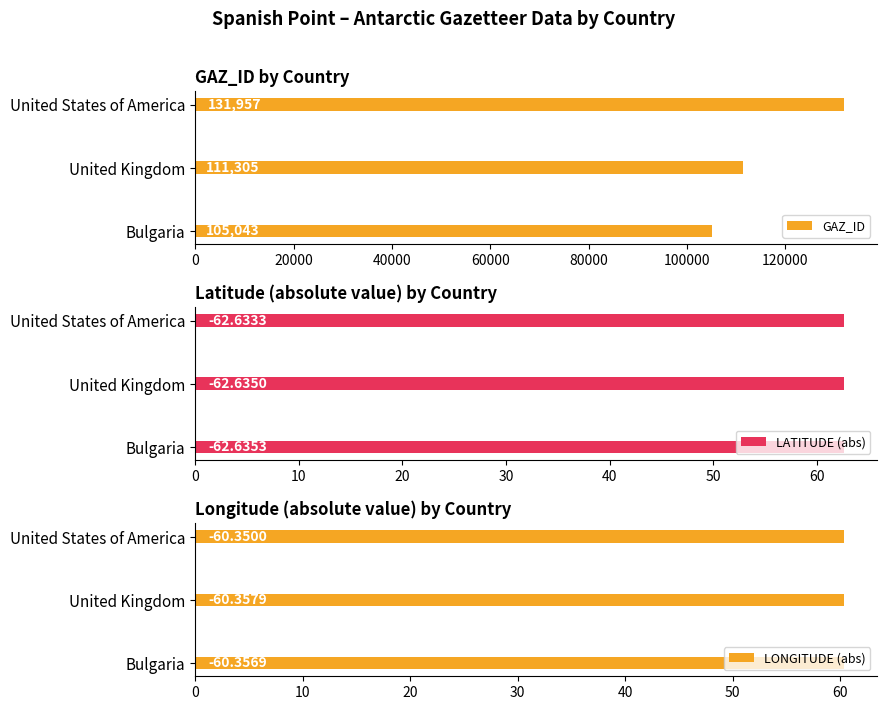

What is the average value of the GAZ_ID series?

116102